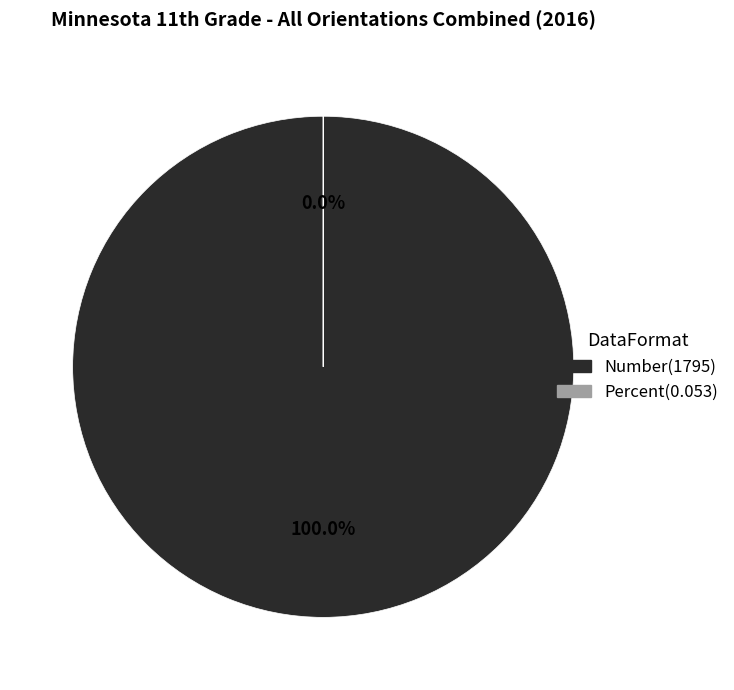

The Number slice represents 99% of the pie. True or false?

False